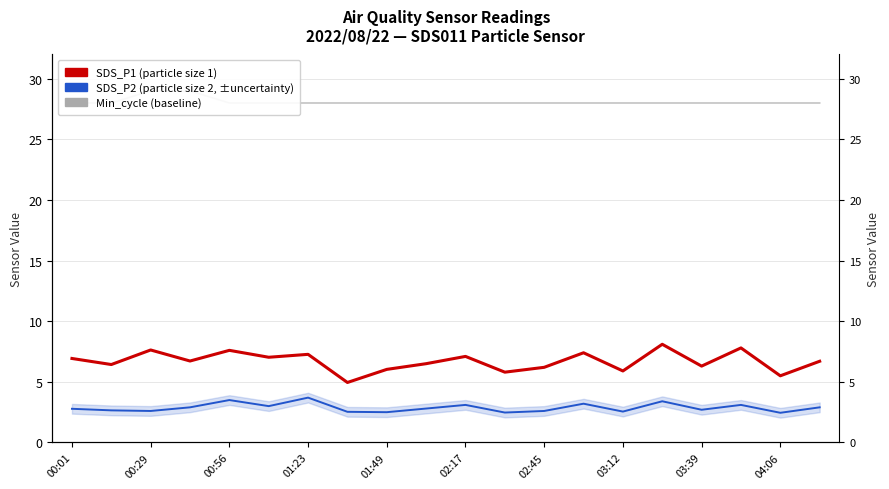

What is the total value across all series at 02:45?

36.8